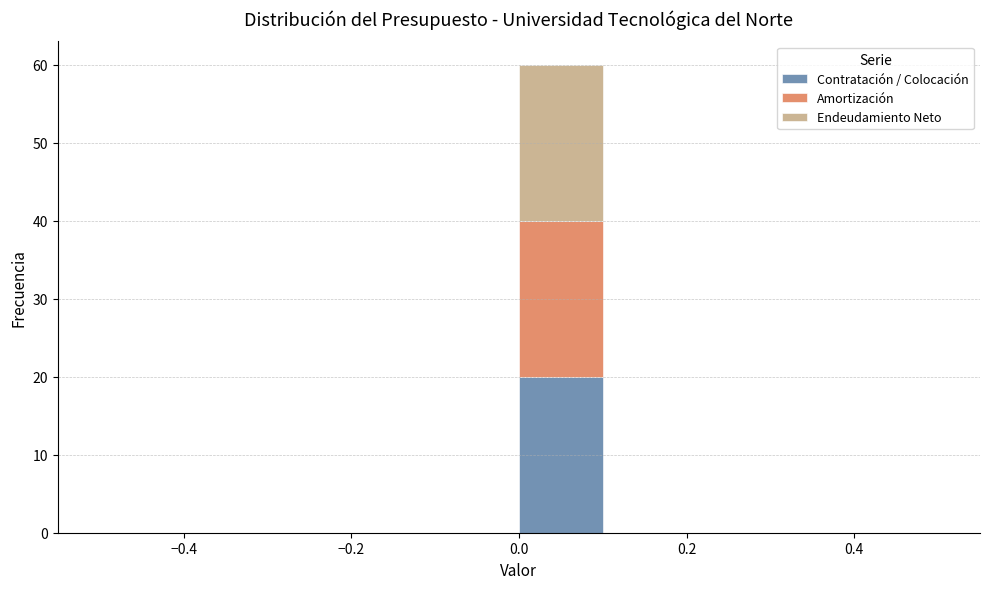

Reading left to right, list every stacked bar in this chart as the range it spans on the x-axis followed by its total height. The values are not printed on the chart, so give them approximately, as read against the axis.

-0.5 to -0.4: 0
-0.4 to -0.3: 0
-0.3 to -0.2: 0
-0.2 to -0.1: 0
-0.1 to 0.0: 0
0.0 to 0.1: 60
0.1 to 0.2: 0
0.2 to 0.3: 0
0.3 to 0.4: 0
0.4 to 0.5: 0